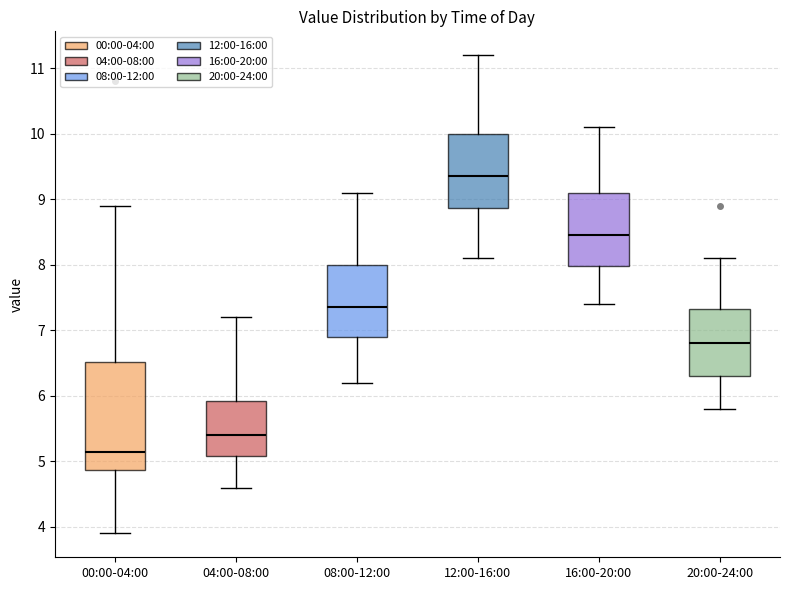

Comparing the boxes themselves (not the whiskers), which one is the tallest?

00:00-04:00